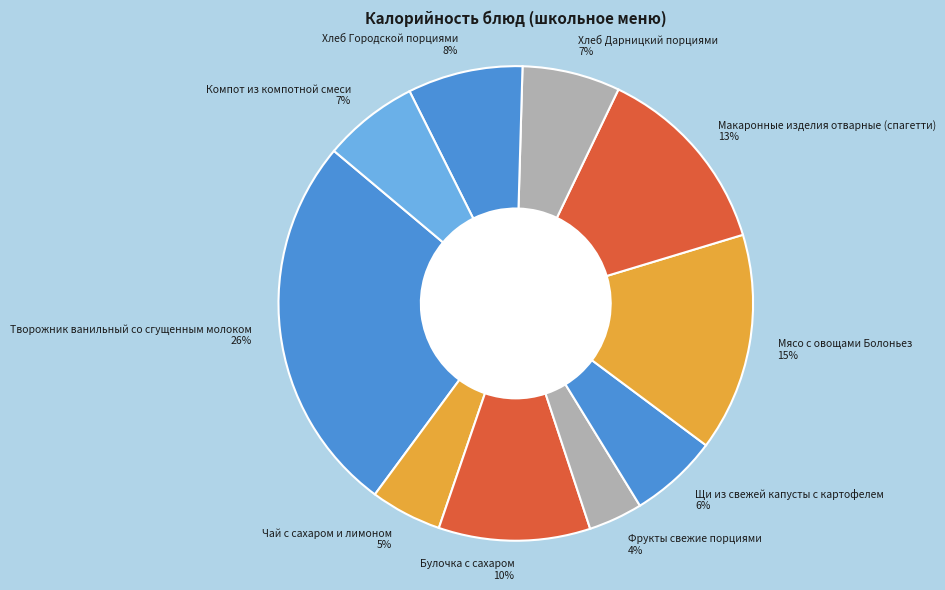

Approximately how many times larger is the value at Хлеб Городской порциями compared to Щи из свежей капусты с картофелем?

1.3